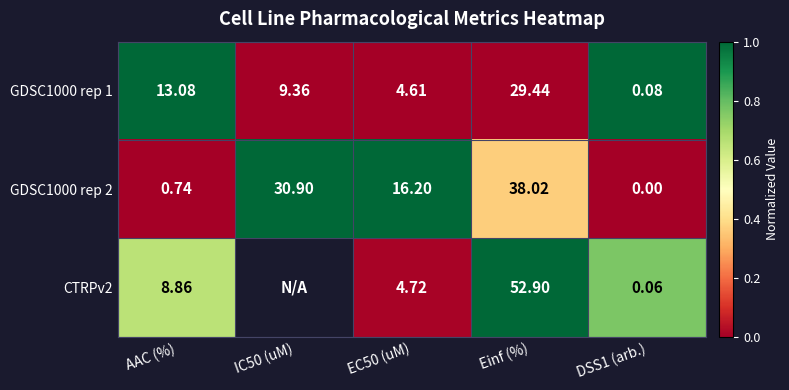

Is the value of GDSC1000 rep 1 at IC50 (uM) greater than the value of CTRPv2 at Einf (%)?

No